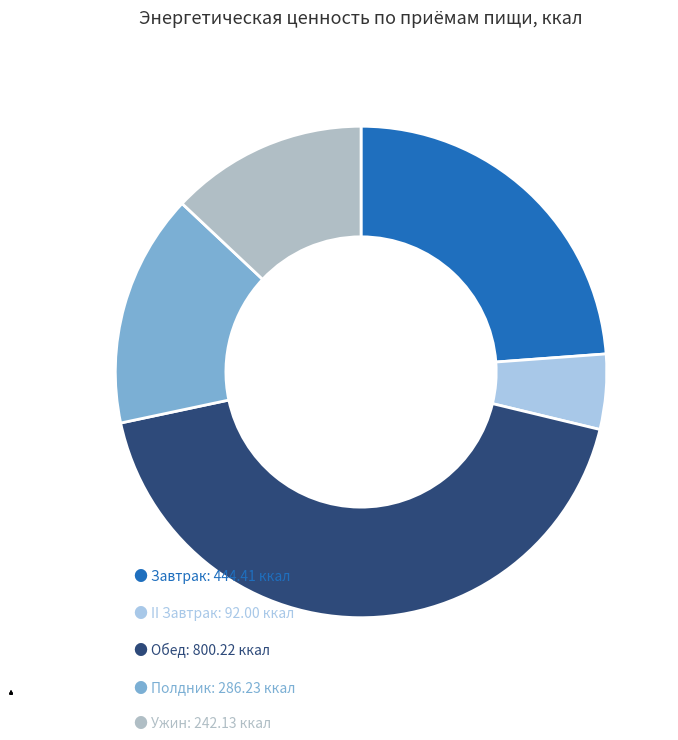

To the nearest percent, what is the difference between the largest and smallest slice percentages?

38%